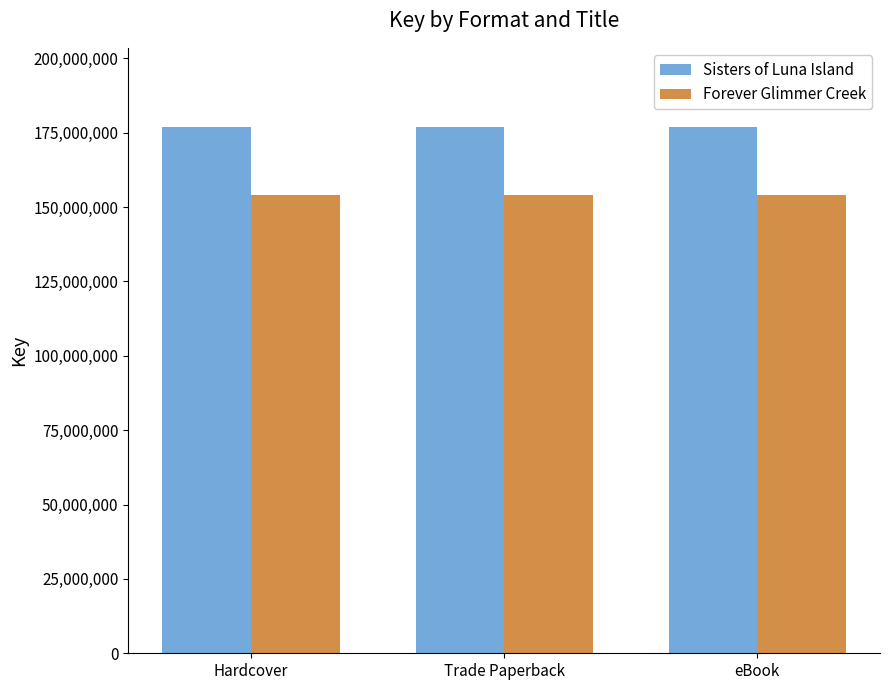

Is it true that Sisters of Luna Island equals 176955951 at Trade Paperback?

True